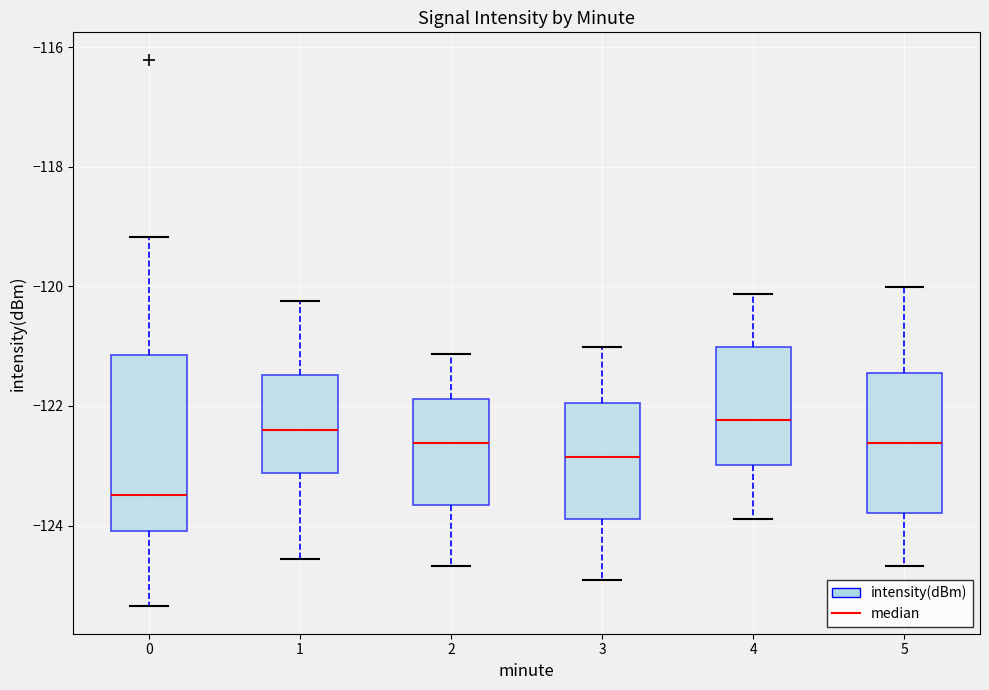

Which box's median line is the lowest?

0